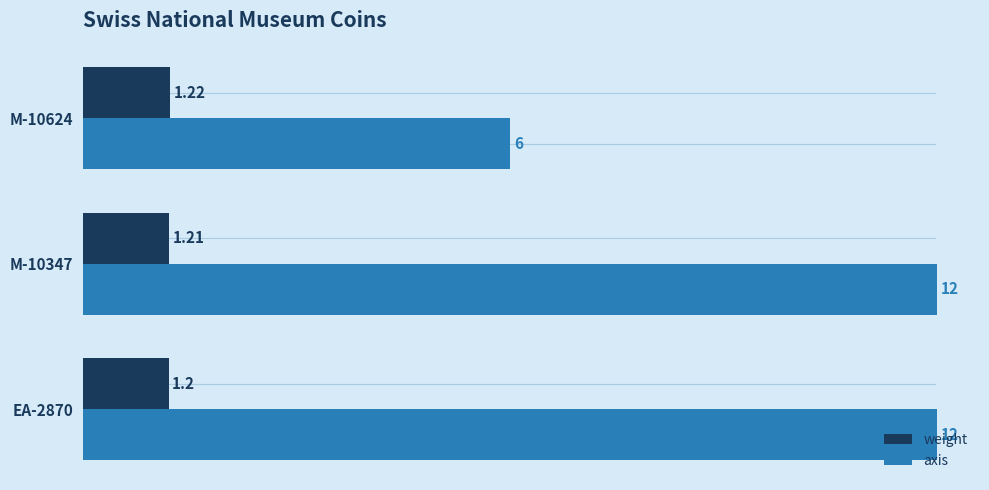

Rank the series by their maximum value, from highest to lowest.

axis, weight